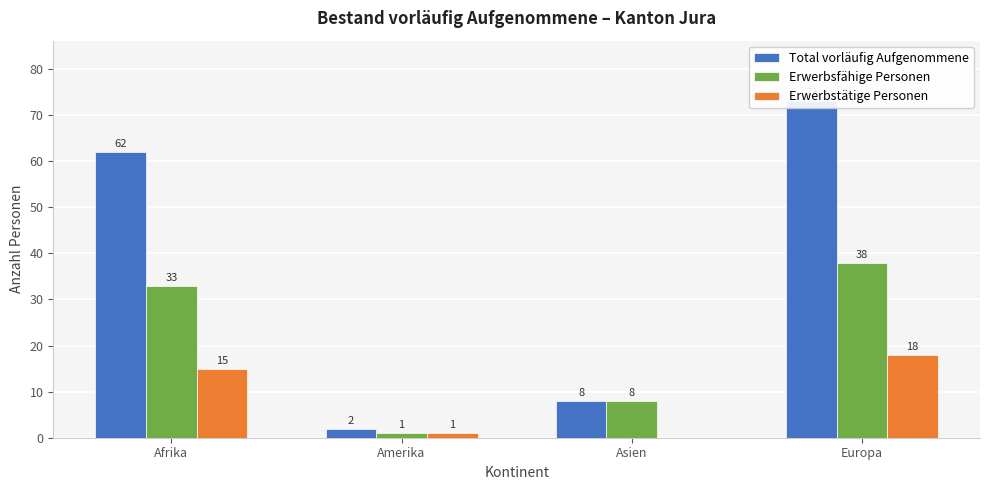

What is the label of the 1st bar from the right?

Europa